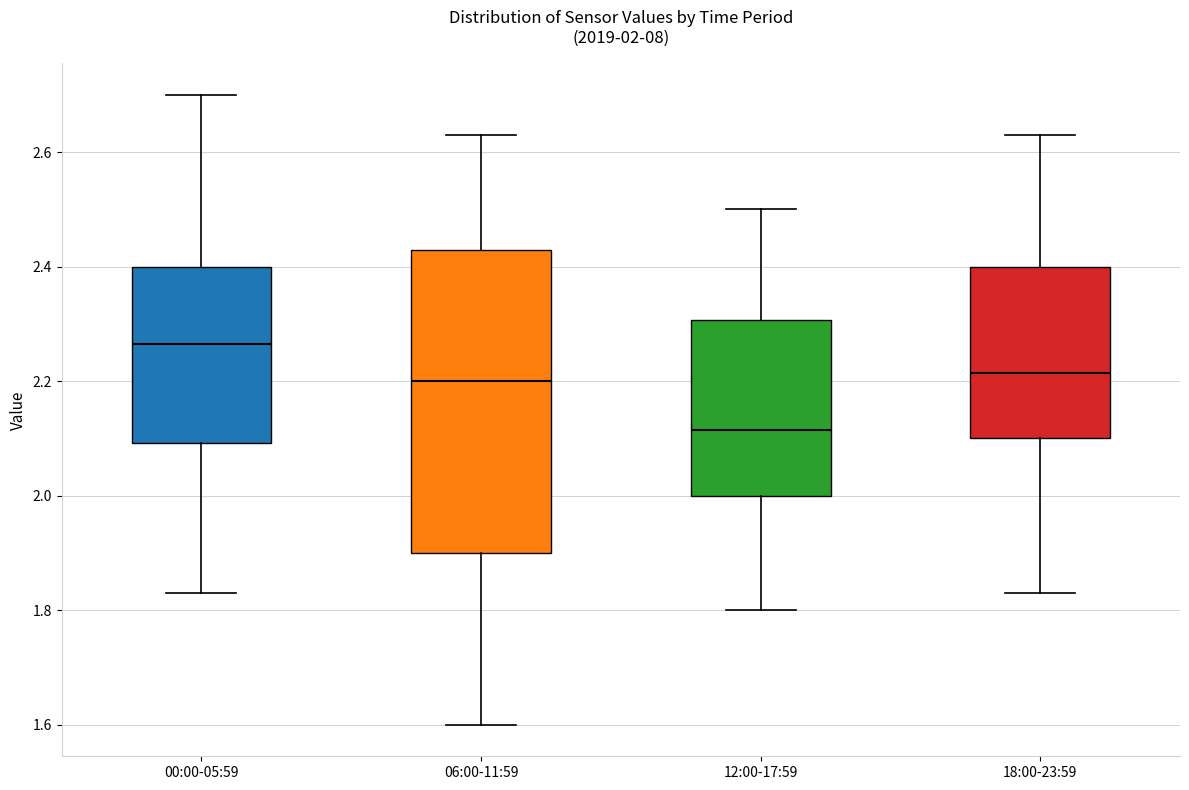

Comparing the boxes themselves (not the whiskers), which one is the tallest?

06:00-11:59